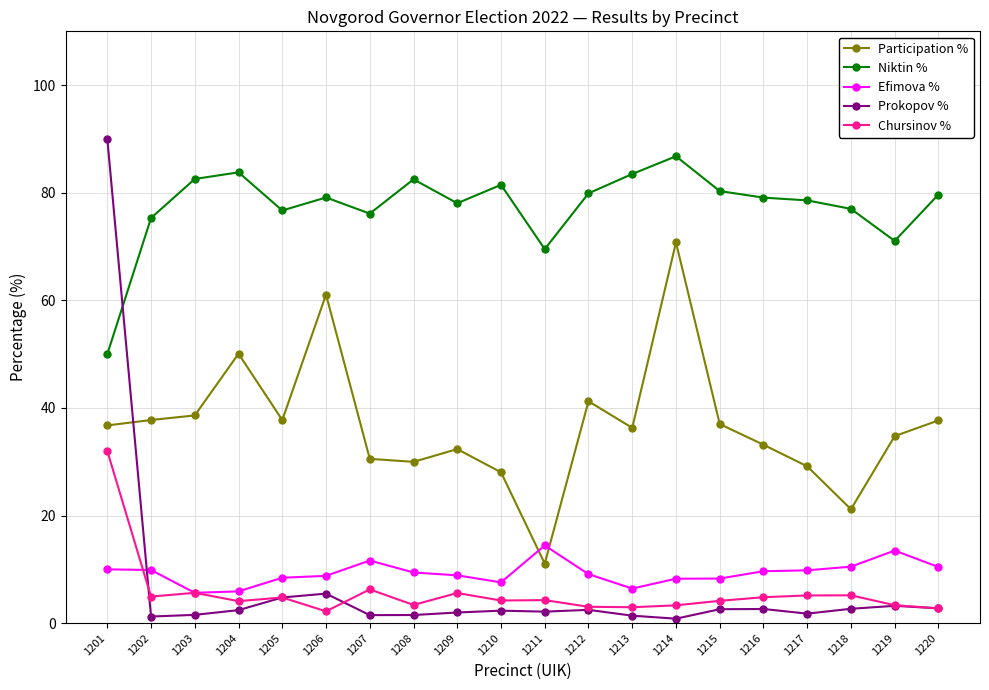

How many lines are shown in the chart?

5